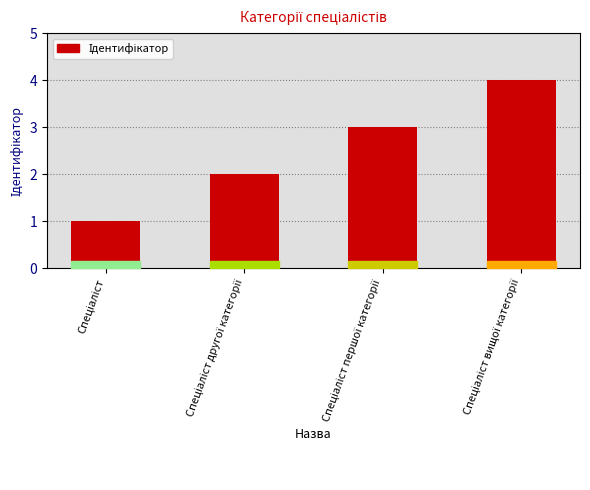

What is the maximum value shown in the chart?

4